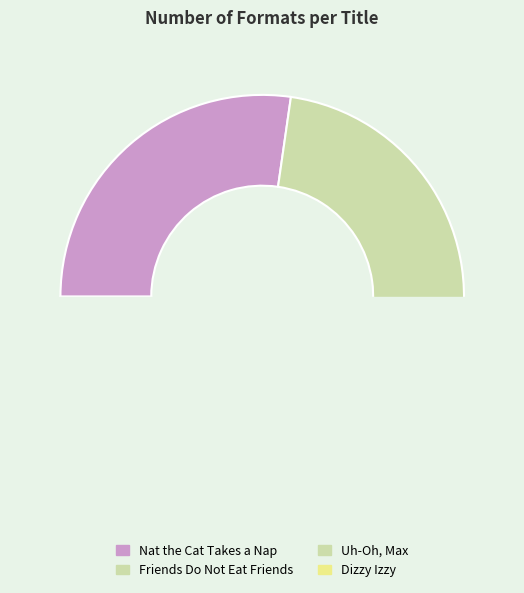

To the nearest percent, what is the combined percentage of Nat the Cat Takes a Nap and Friends Do Not Eat Friends?

55%